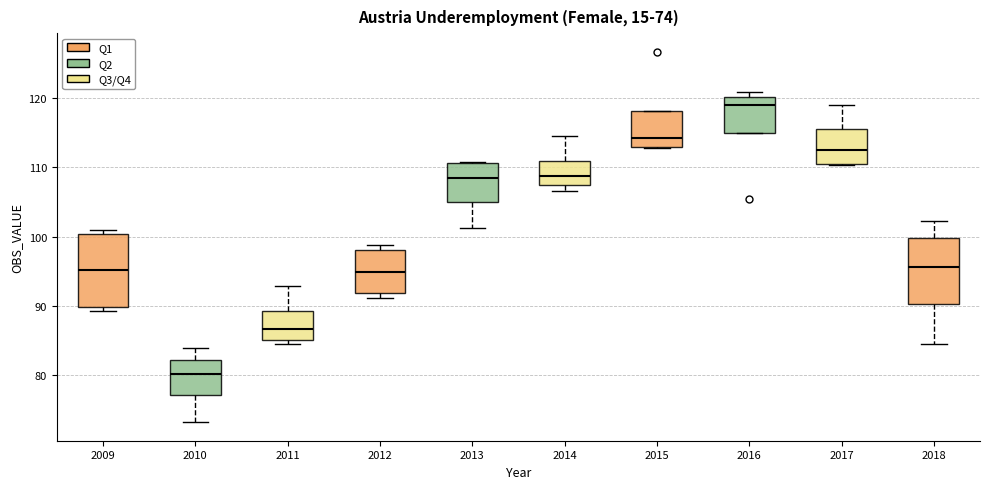

Which box's median line is the lowest?

2010